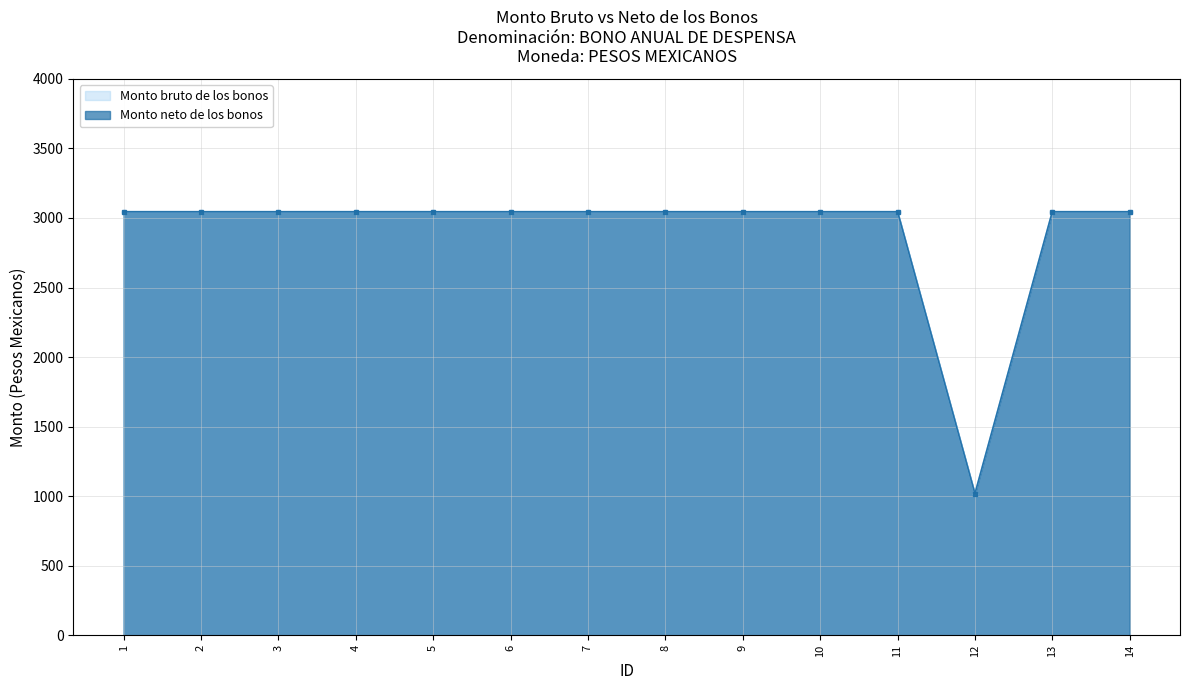

The value of Monto neto de los bonos at 6 is 4374.3. True or false?

False